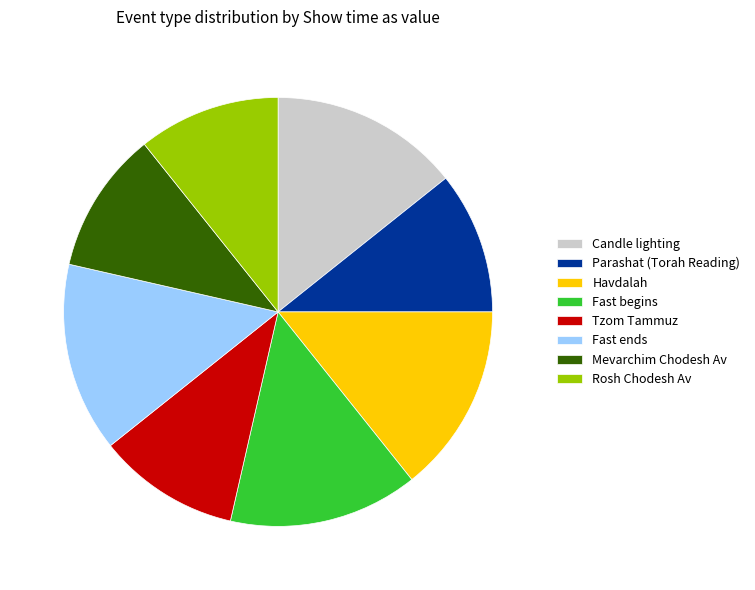

Is it true that Fast begins is 14% of the pie?

True